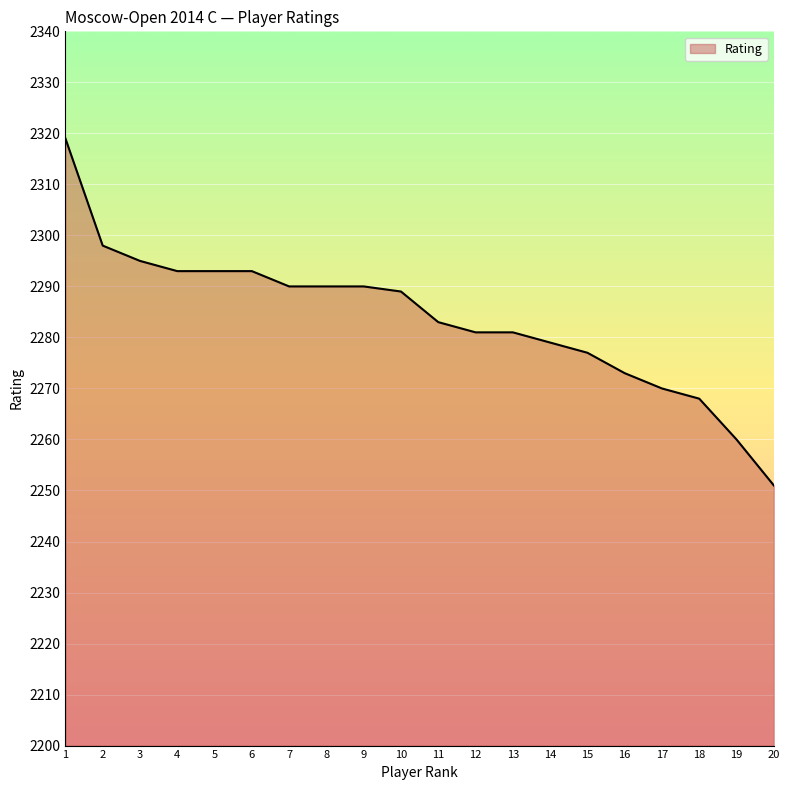

Which category has the lowest value across all series?

20